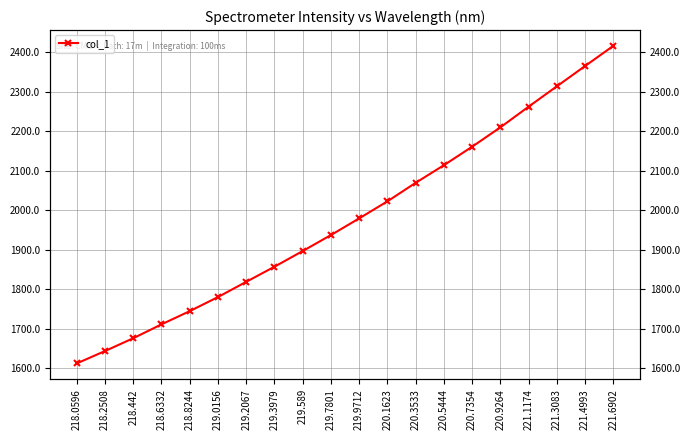

How many values exceed 1979?

10